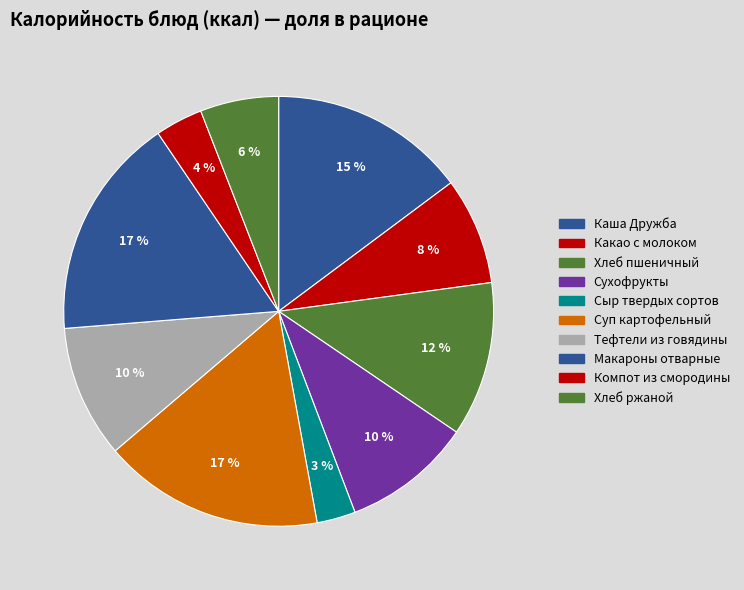

How many segments does this pie chart have?

10